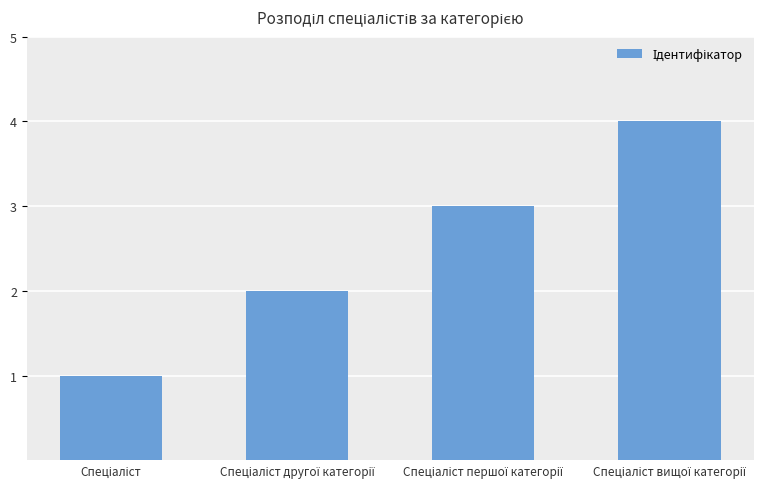

What is the sum of all values?

10